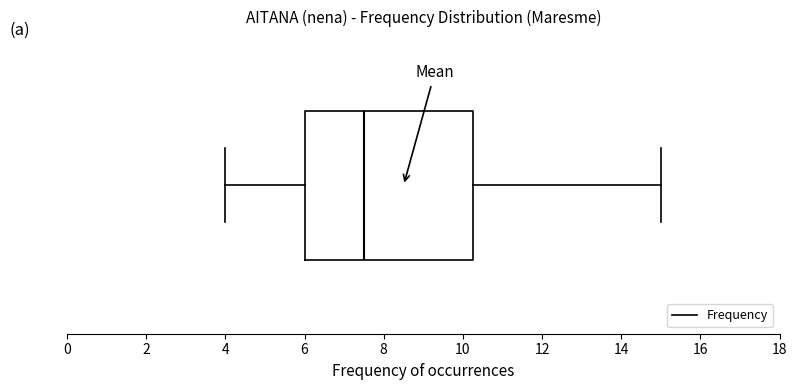

Read this box plot against the x-axis: the position of the median line, the range covered by the box, and the ends of both whiskers. The values are not printed on the chart, so give them approximately, as read against the axis.

median 7.6, box 6.0 to 10.2, whiskers 4.0 to 15.0